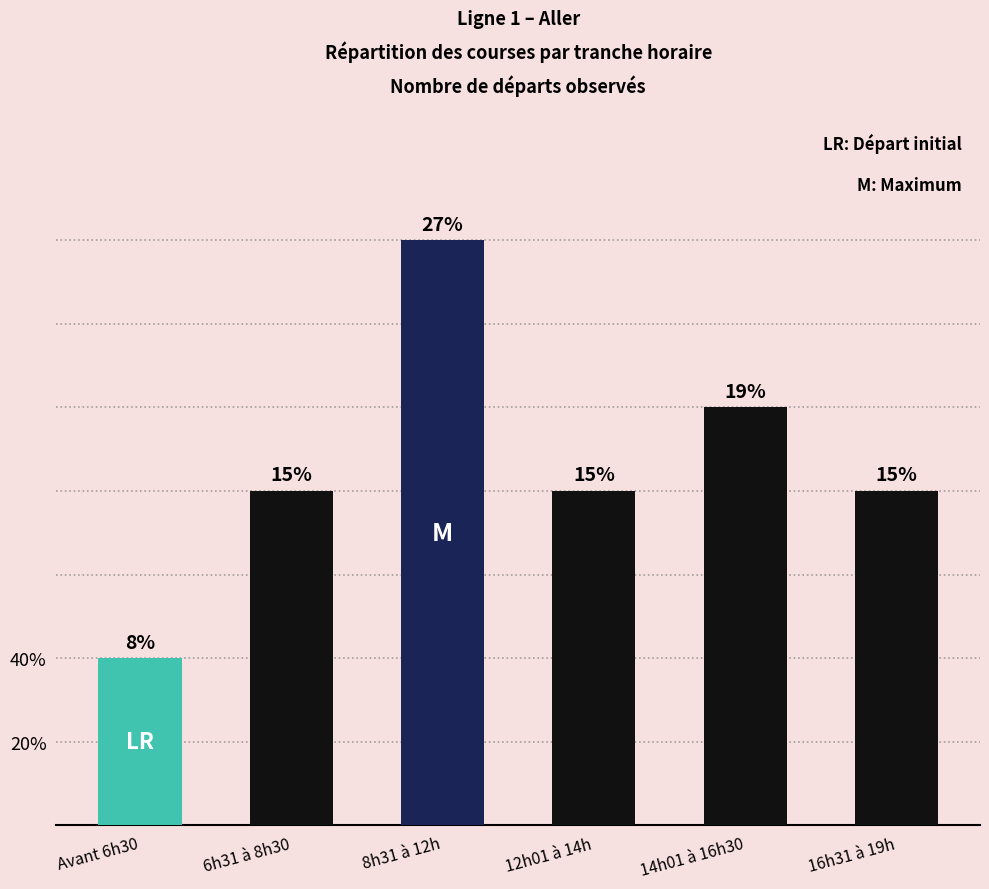

Which label corresponds to the smallest value in the chart?

Avant 6h30